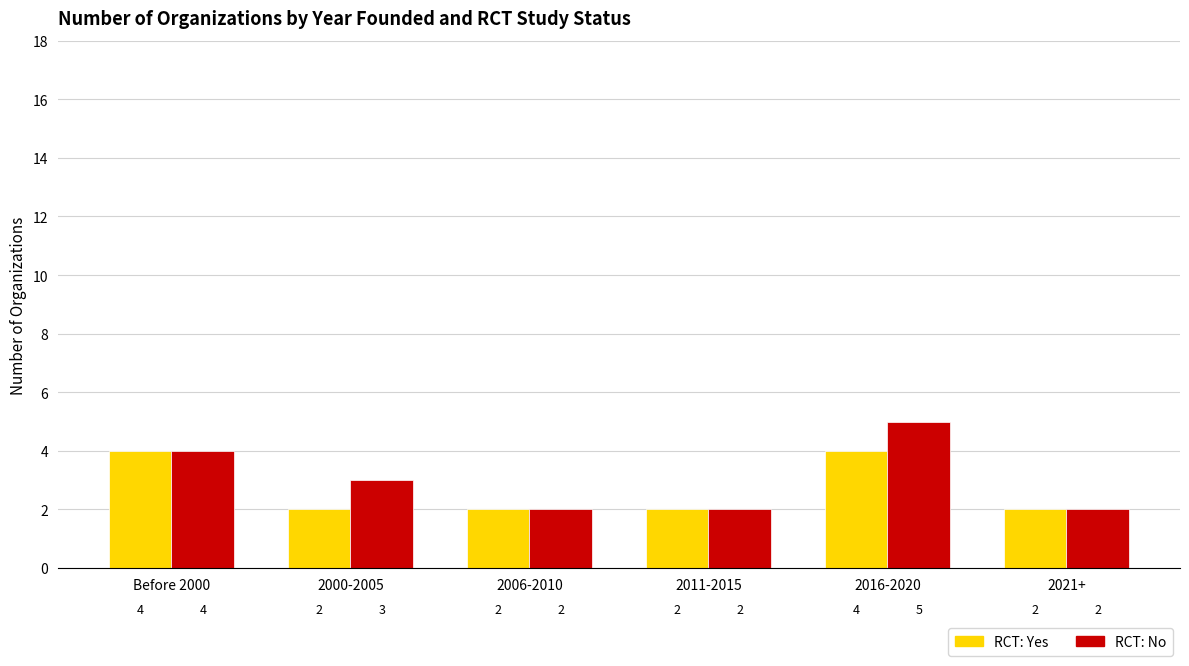

What is the value of the RCT: Yes bar at the 4th from the left?

2